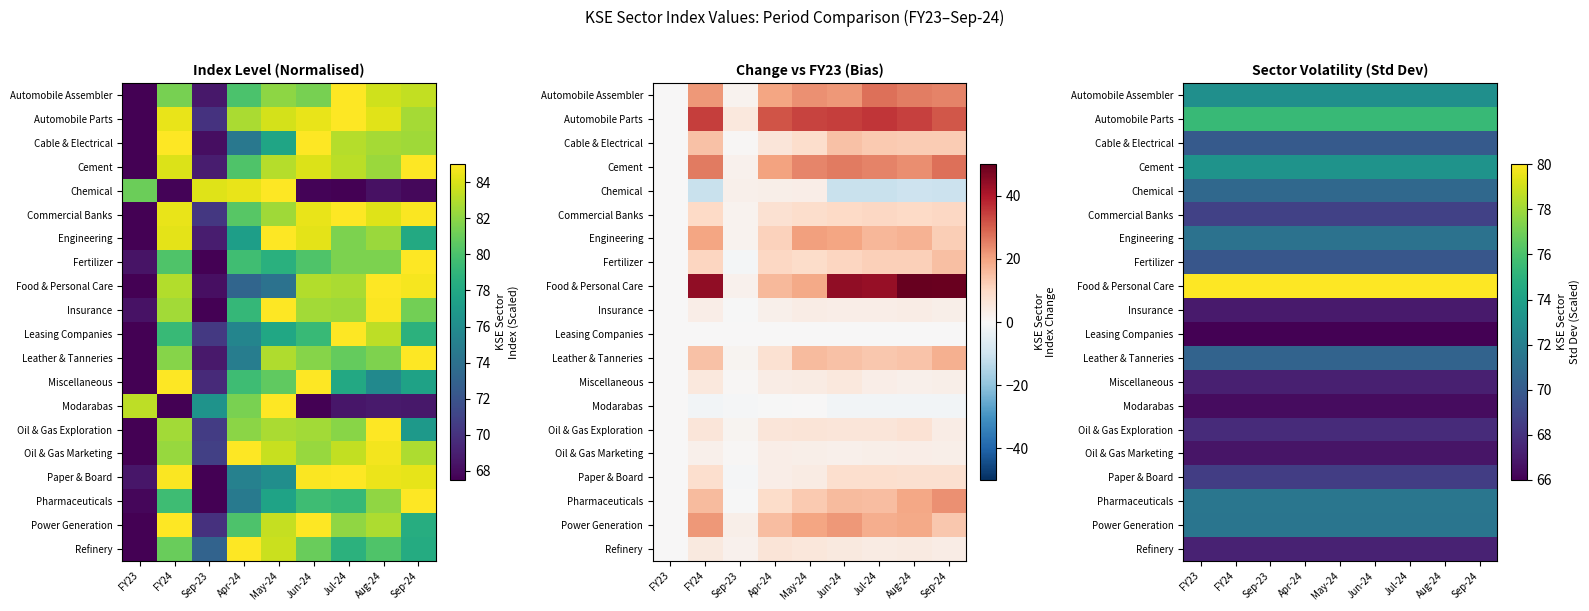

How many data points does each series have?

9